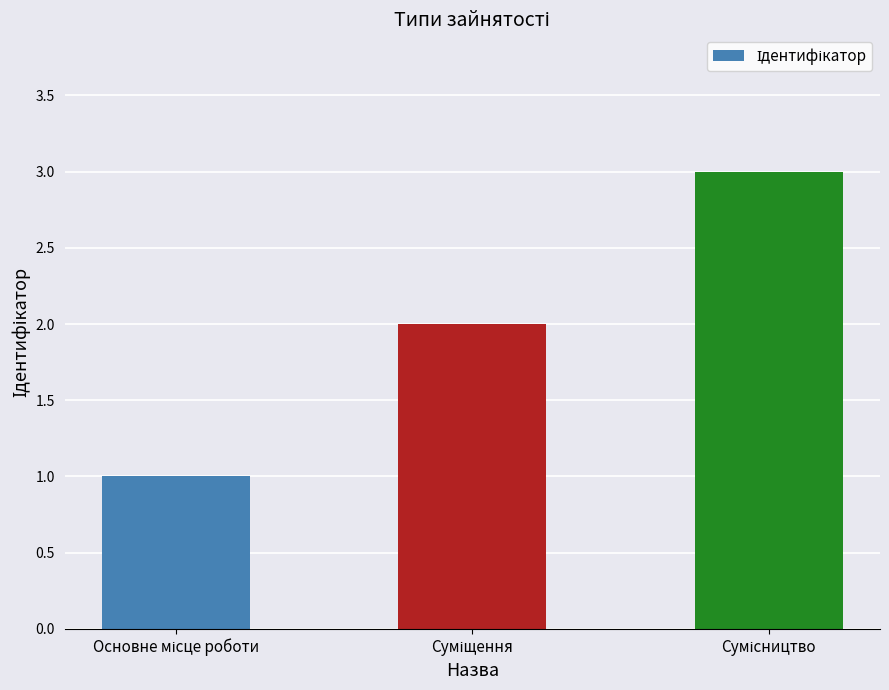

What is the maximum value shown in the chart?

3